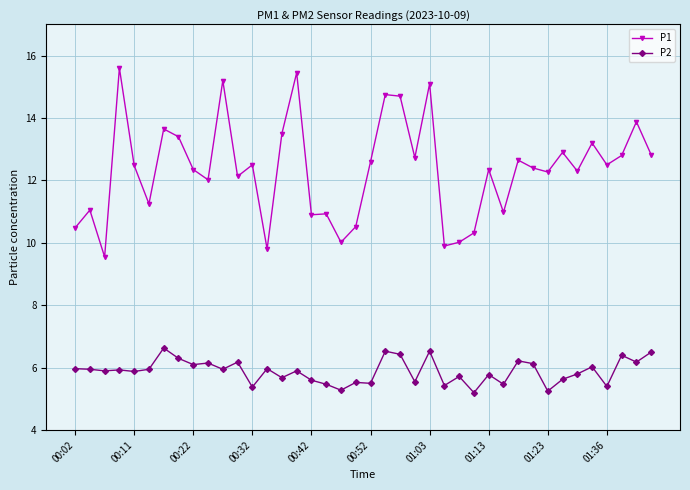

Does the chart display data point markers on the line(s)?

Yes